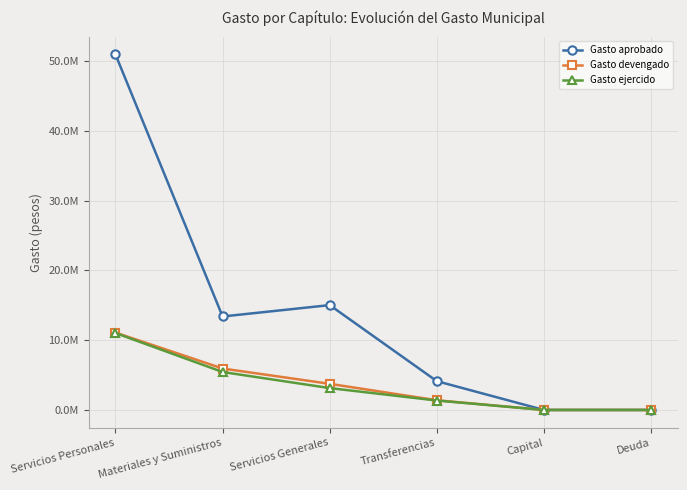

Read the Gasto devengado value at Transferencias.

1394538.2